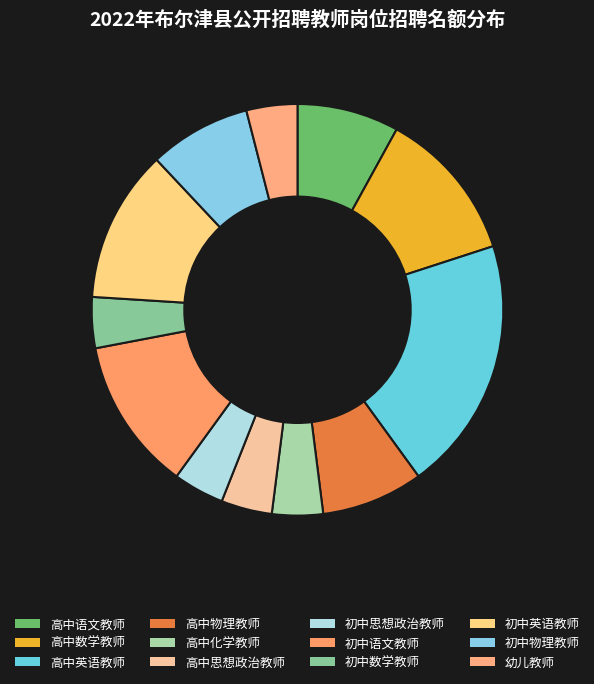

True or false: 高中物理教师 accounts for 8% of the total.

True